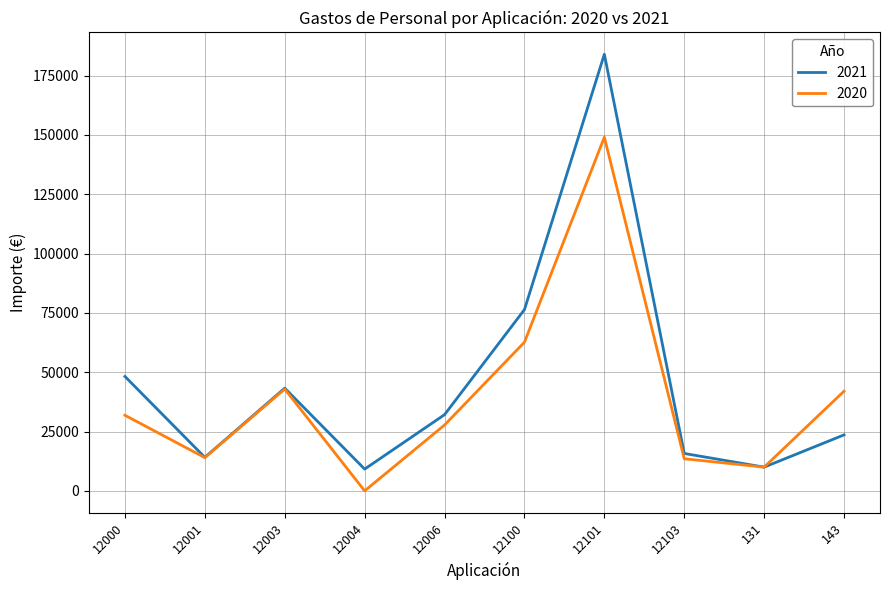

What is the total value across all series at 12003?

86205